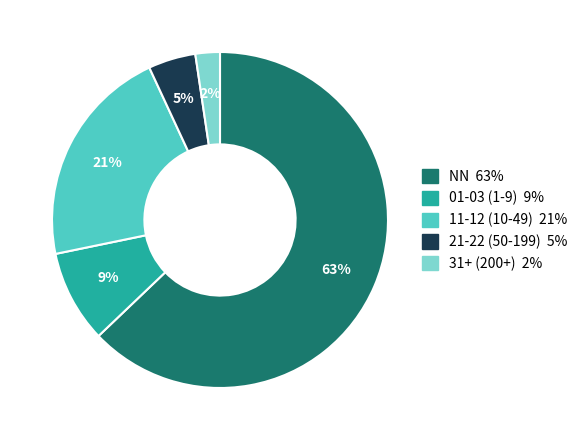

To the nearest percent, what is the average slice percentage?

20%